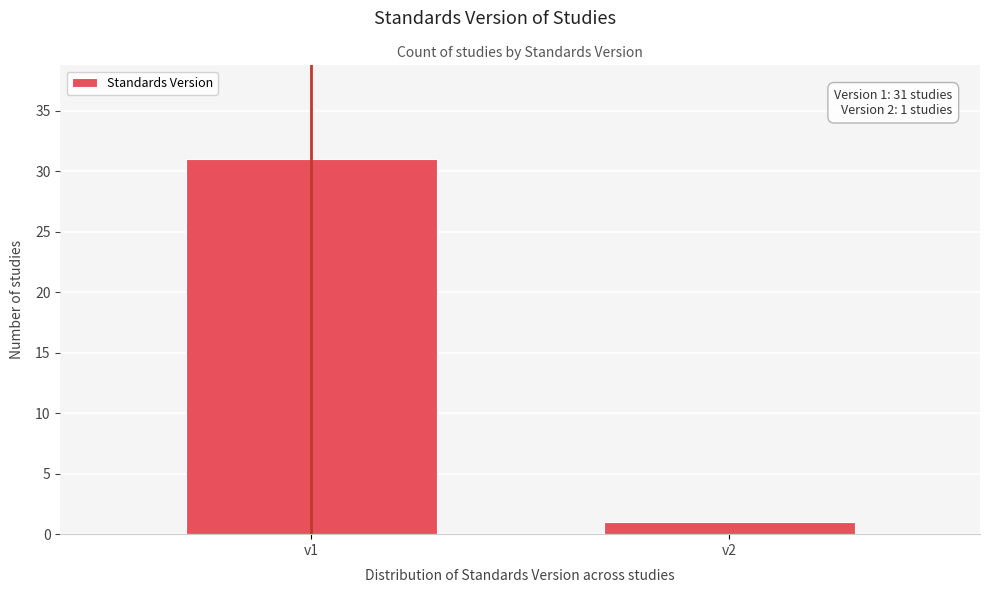

Reading right to left, transcribe all the data shown in this chart.

1	31